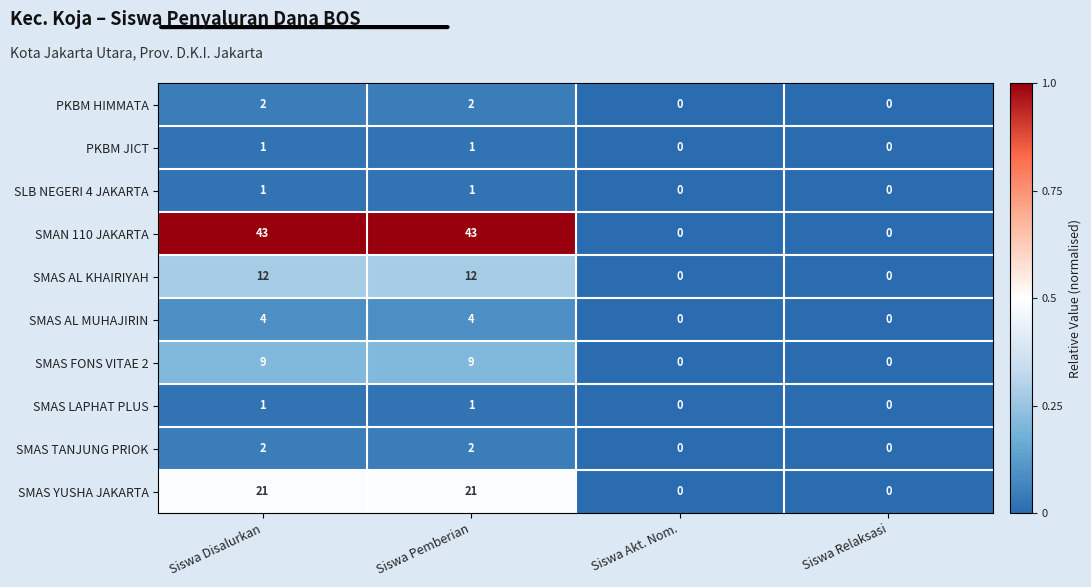

What is the greatest value displayed?

43